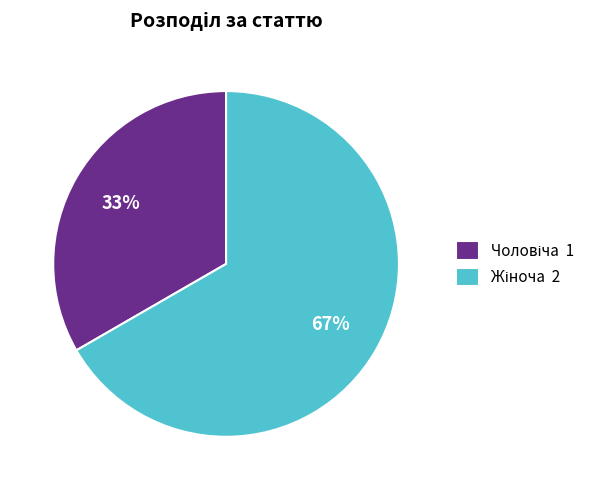

To the nearest percent, what is the average slice percentage?

50%